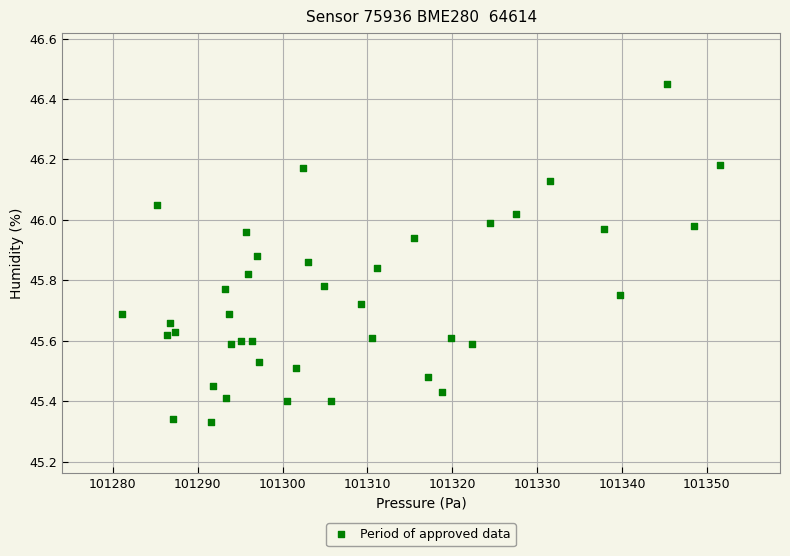

What is the range of Y values (max minus min)?

1.1